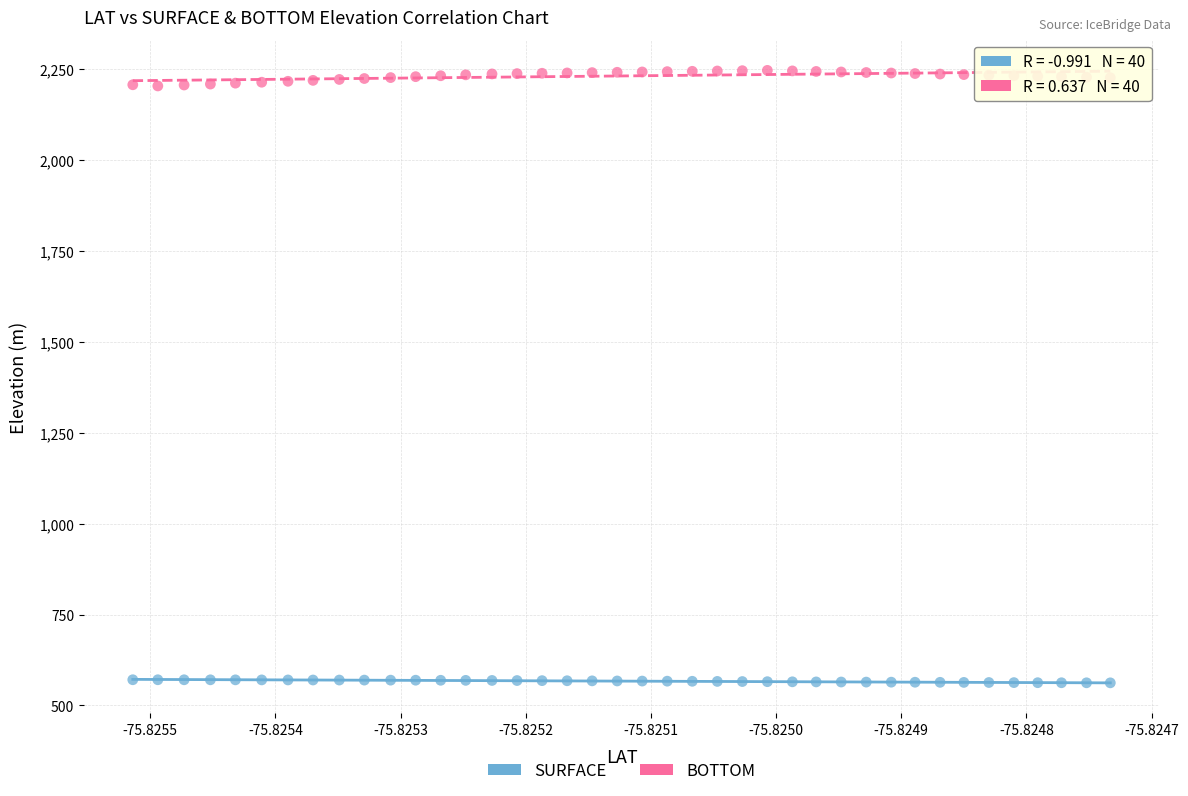

Which series contains the lowest Y value?

SURFACE